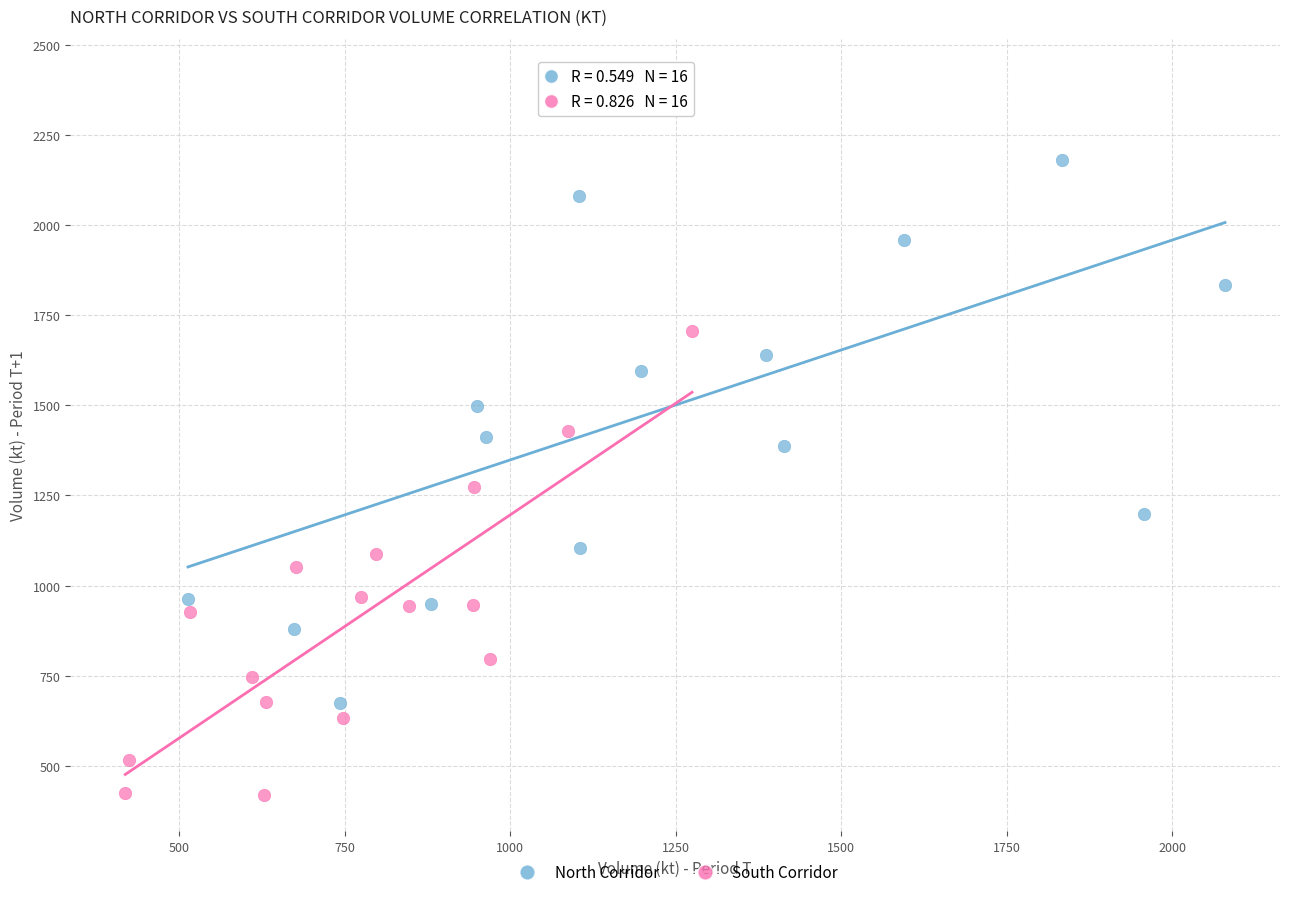

Which series contains the lowest Y value?

South Corridor